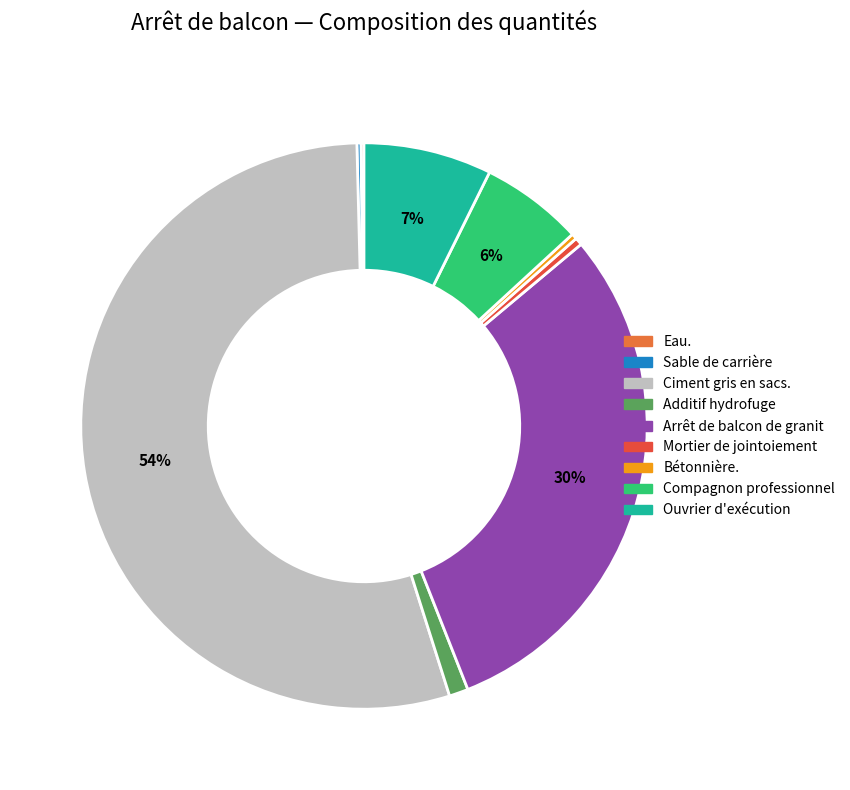

The Compagnon professionnel slice represents 1% of the pie. True or false?

False